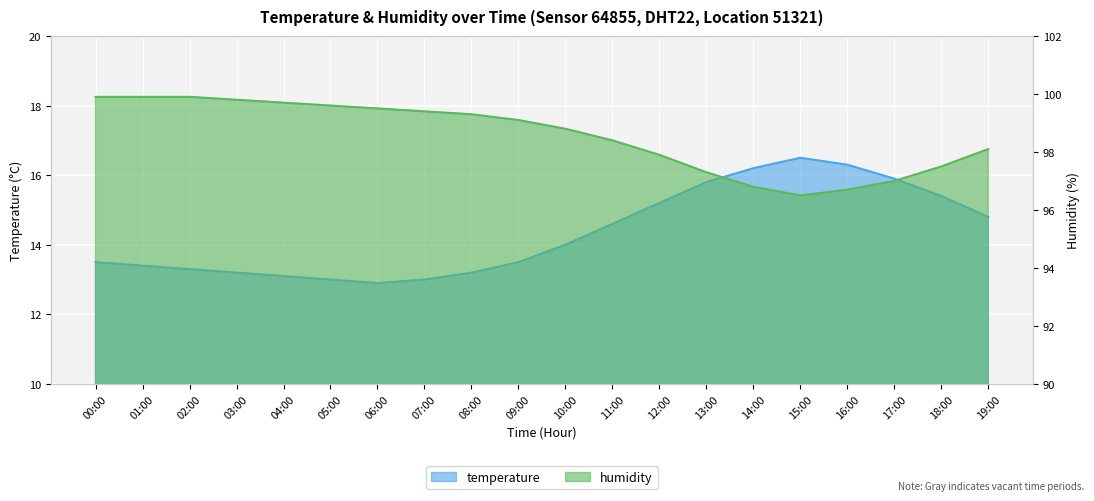

What is the label of the 10th point from the right?

10:00